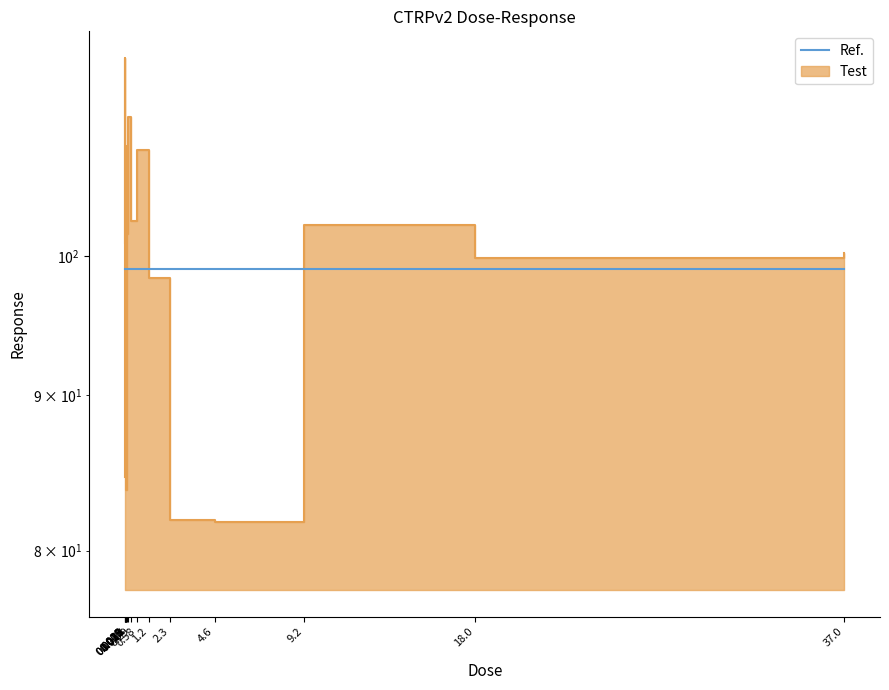

Reading right to left, what are all the values shown in this chart?

37.0=100.2	18.0=99.8	9.2=102.4	4.6=81.7	2.3=81.9	1.2=98.4	0.58=108.4	0.29=102.7	0.14=111.1	0.072=101.7	0.036=83.7	0.018=108.7	0.009=102.0	0.0045=100.9	0.0023=116.2	0.0011=84.6